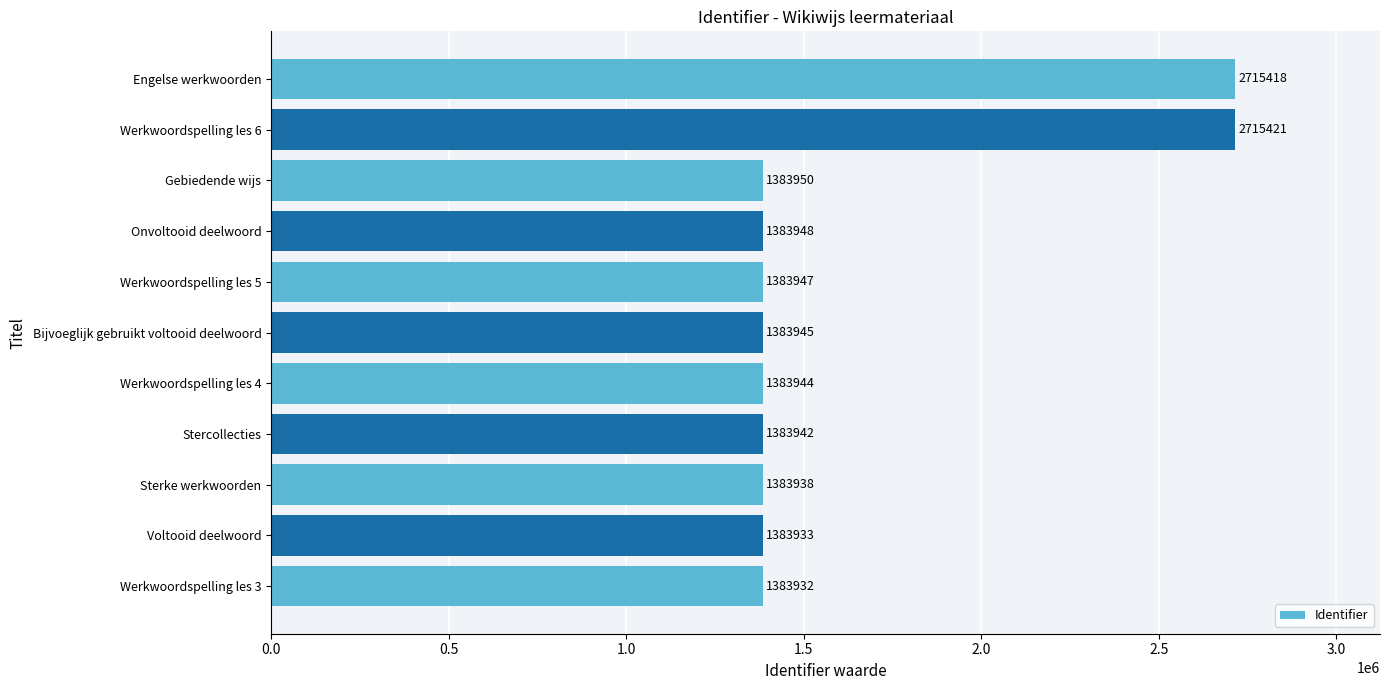

True or false: the data shows 1383947 at Werkwoordspelling les 5.

True